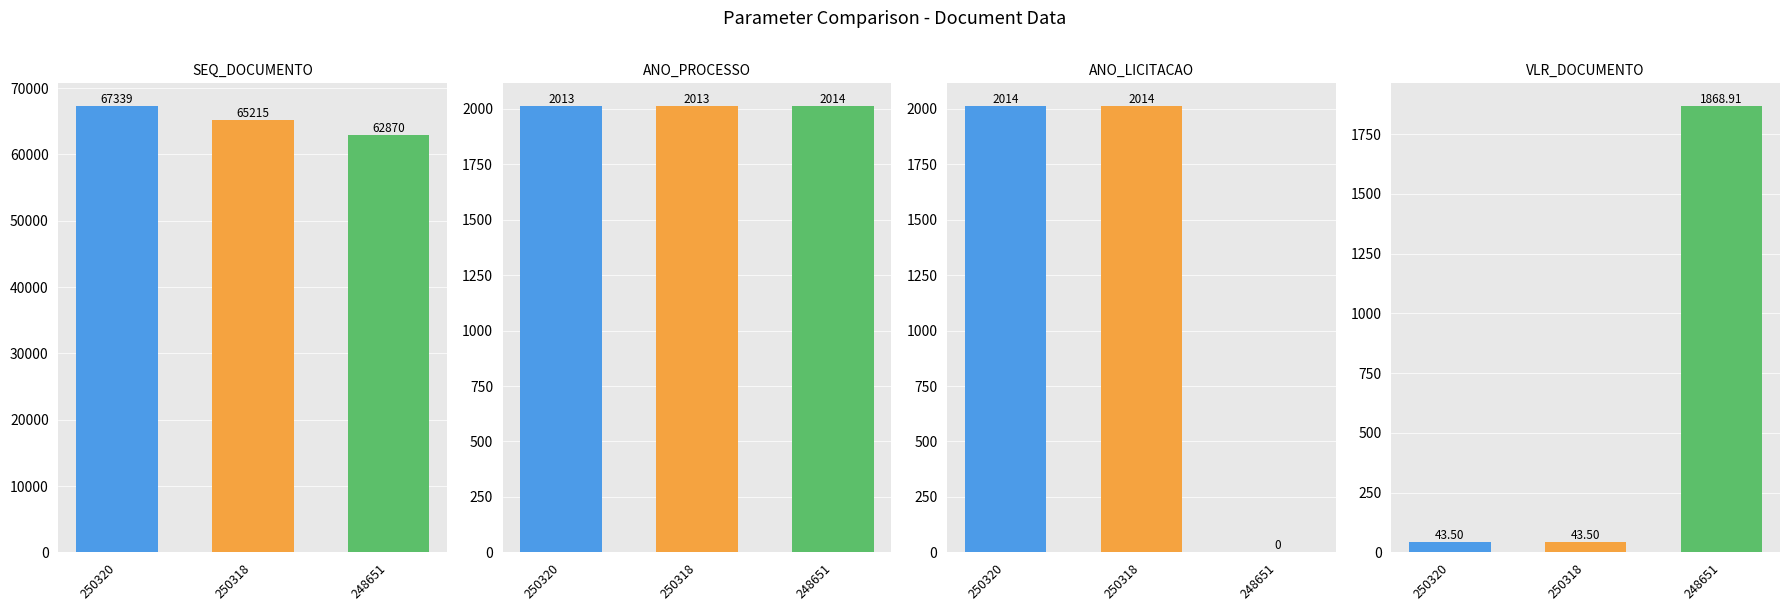

What is the approximate value of SEQ_DOCUMENTO at 250318?

65215.0